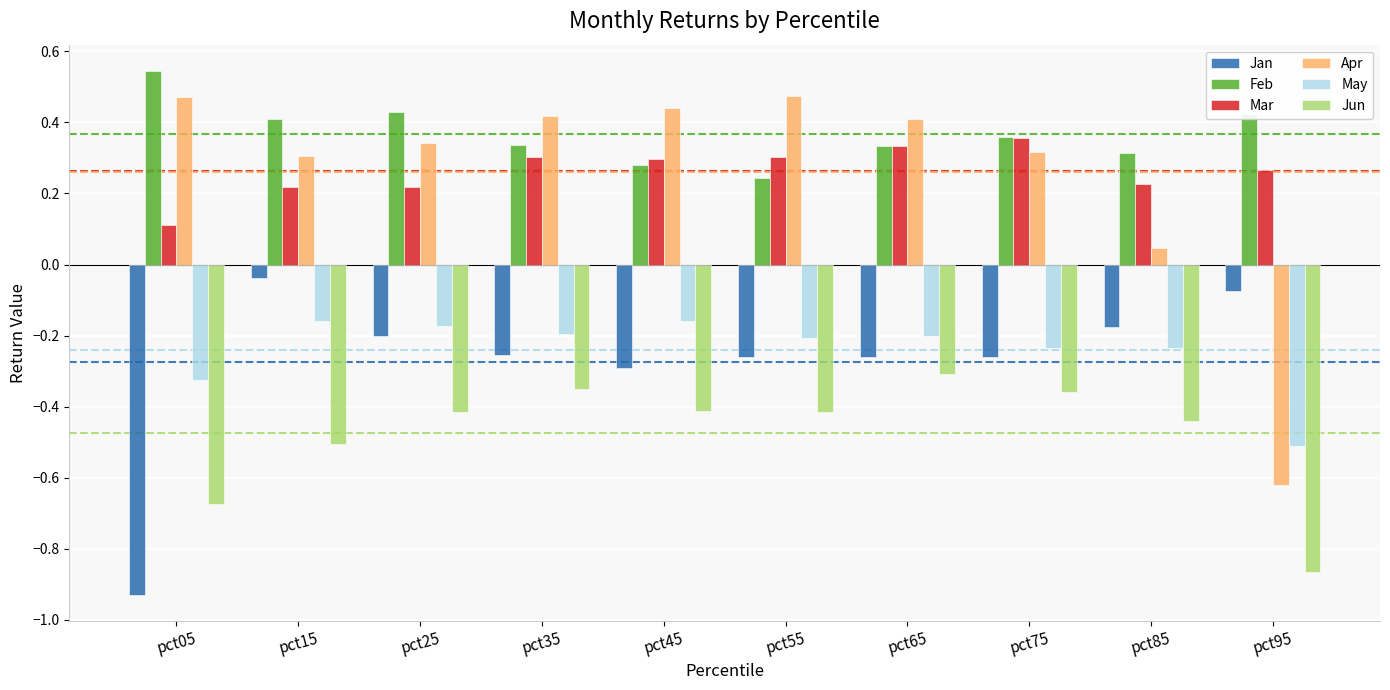

What is the sum of all Jun values?

-4.7